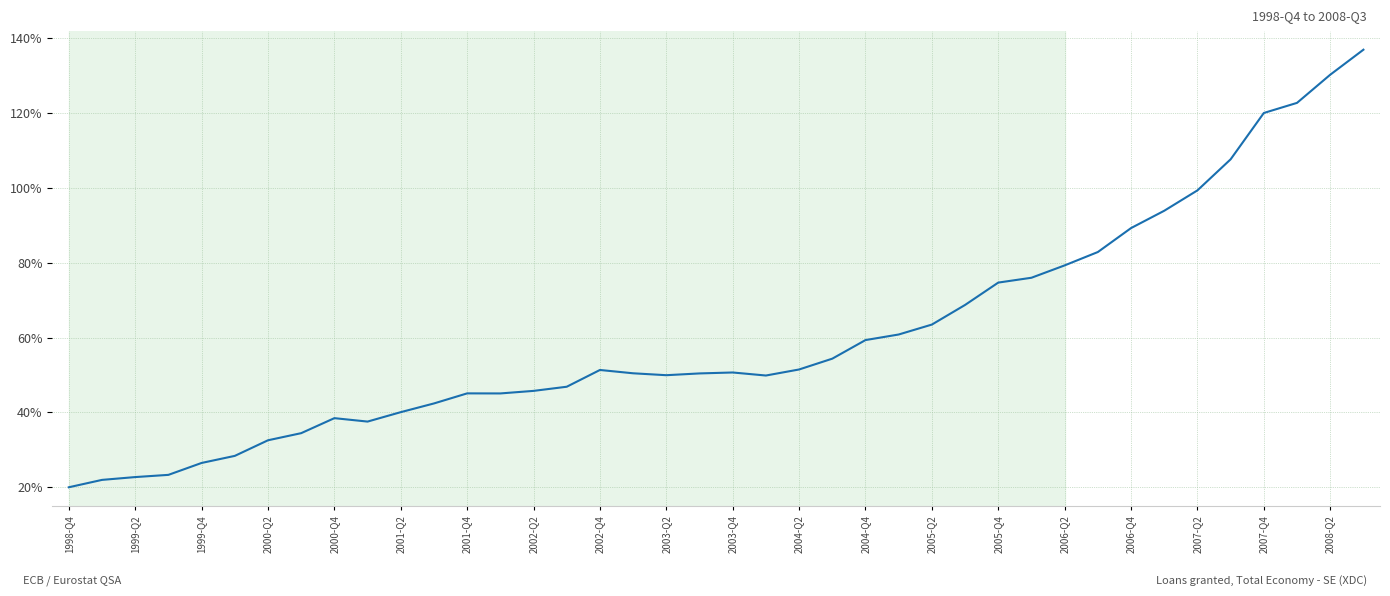

What is the difference between the maximum and minimum values?

116.9